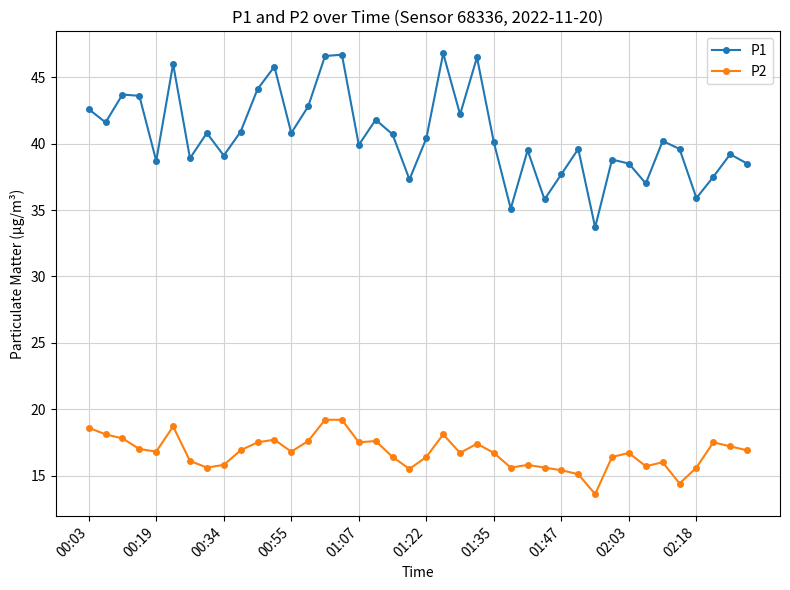

Which series has the largest total across all categories?

P1